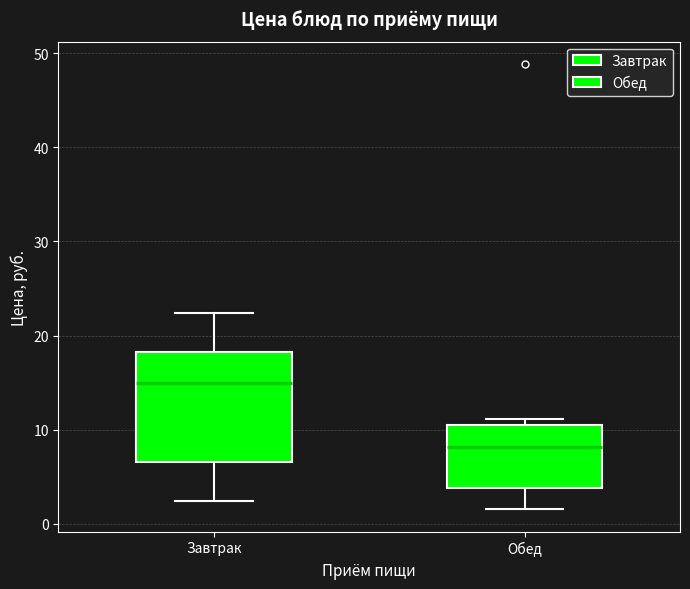

Which box is the tallest, from its lower edge to its upper edge?

Завтрак